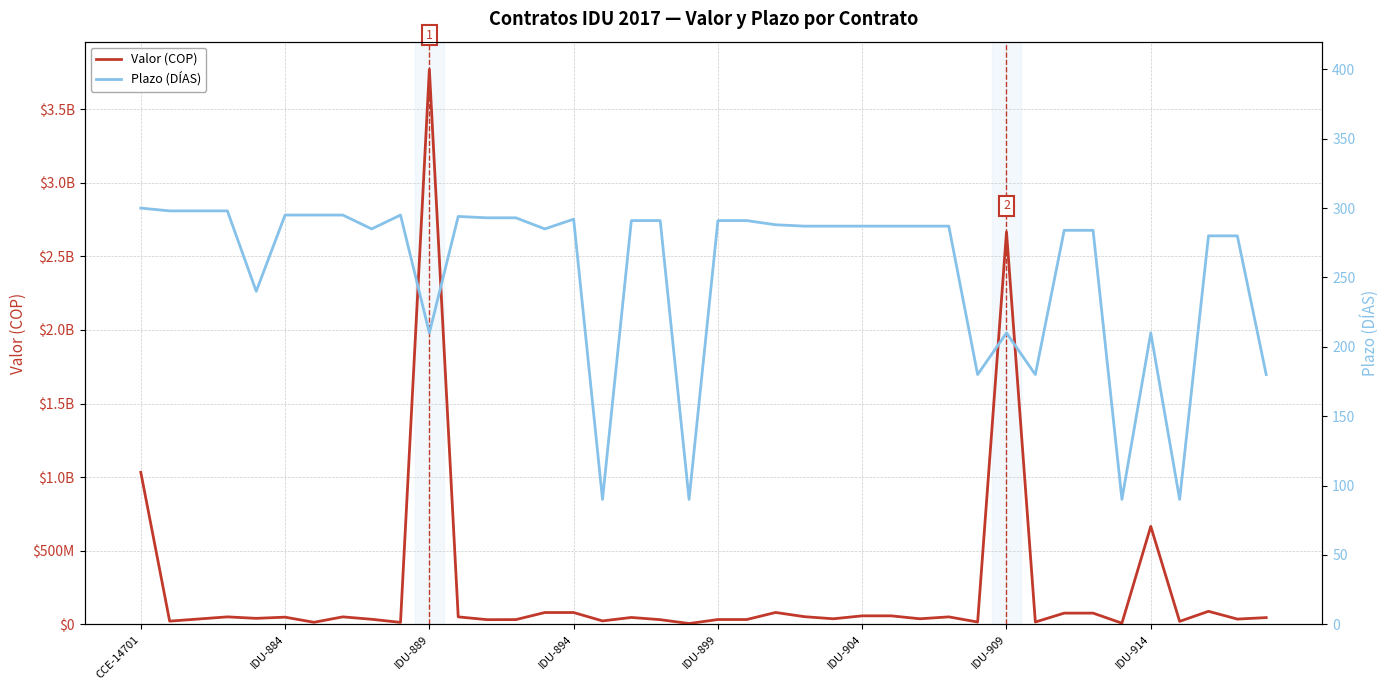

Reading left to right, what are all the values shown in this chart?

Valor (COP): 1032348253.9	21000000.0	35500000.0	50000000.0	40000000.0	48000000.0	13125000.0	50000000.0	33725000.0	12500000.0	3771055686.0	50000000.0	31000000.0	31500000.0	79500000.0	79500000.0	22500000.0	46000000.0	31000000.0	4710000.0	32000000.0	32000000.0	80000000.0	51166667.0	37000000.0	57000000.0	57000000.0	37000000.0	50000000.0	15000000.0	2665892885.0	15000000.0	75525000.0	75525000.0	7200000.0	664895117.0	19350000.0	87875000.0	35000000.0	45000000.0
Plazo (DÍAS): 300.0	298.0	298.0	298.0	240.0	295.0	295.0	295.0	285.0	295.0	210.0	294.0	293.0	293.0	285.0	292.0	90.0	291.0	291.0	90.0	291.0	291.0	288.0	287.0	287.0	287.0	287.0	287.0	287.0	180.0	210.0	180.0	284.0	284.0	90.0	210.0	90.0	280.0	280.0	180.0